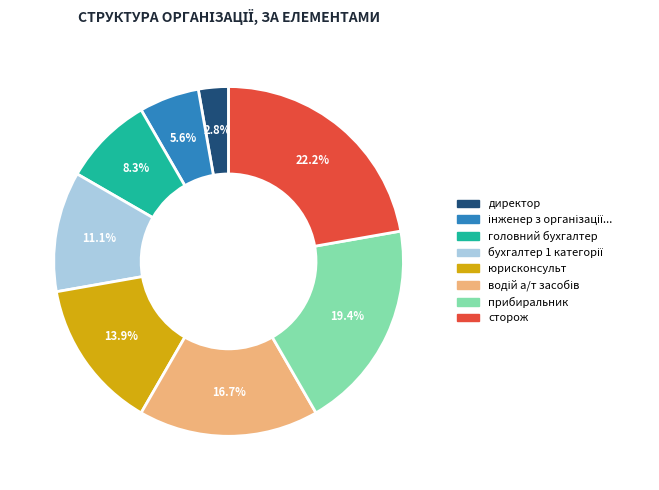

Which slice is the smallest?

директор